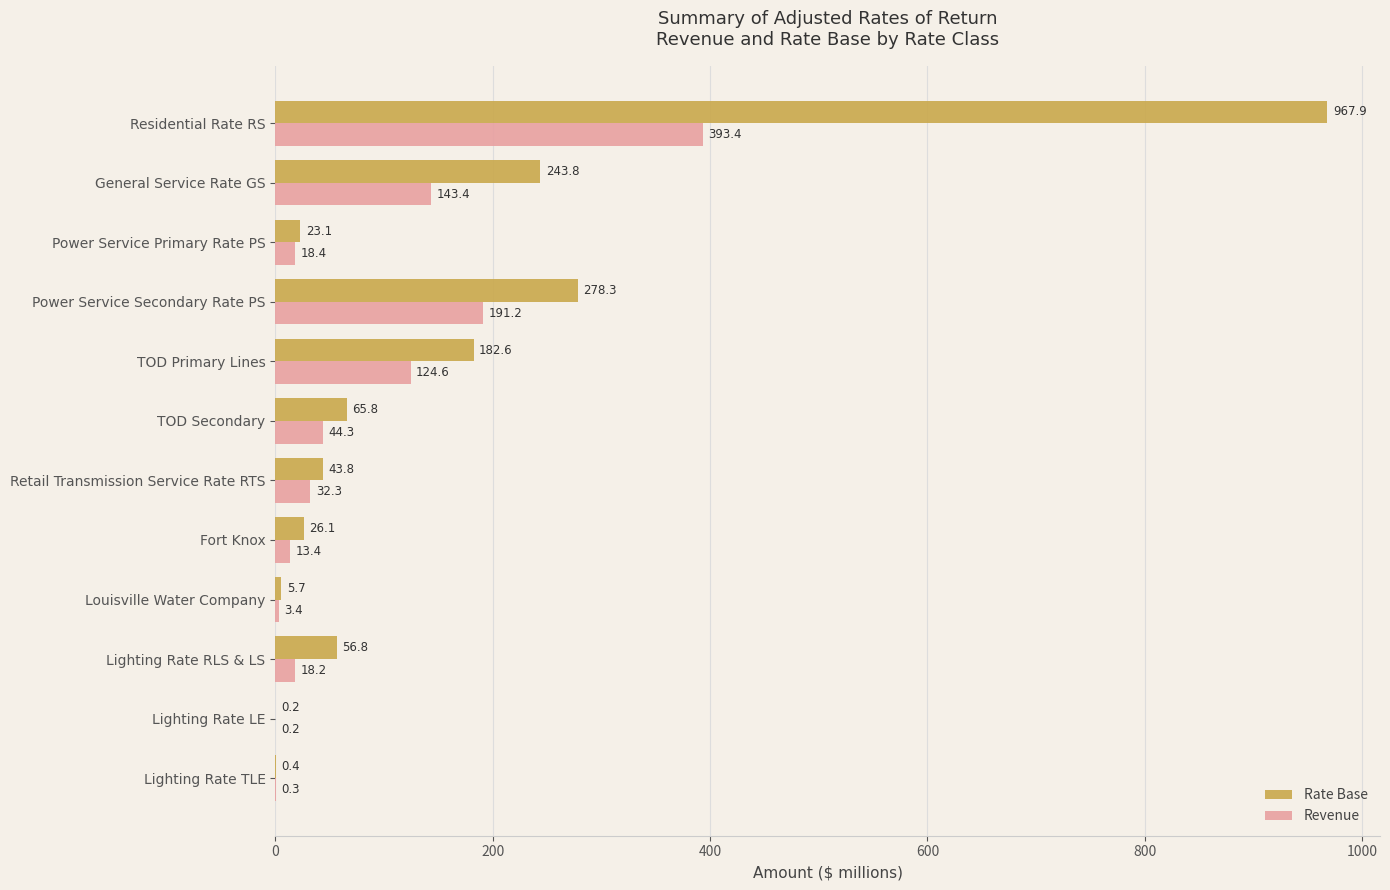

How many series are shown in this chart?

2